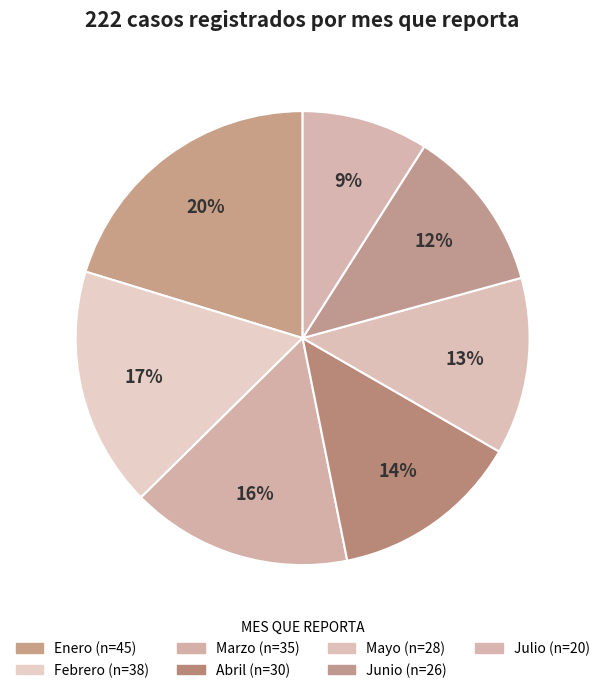

Combined, do Junio and Mayo account for over 50%?

No